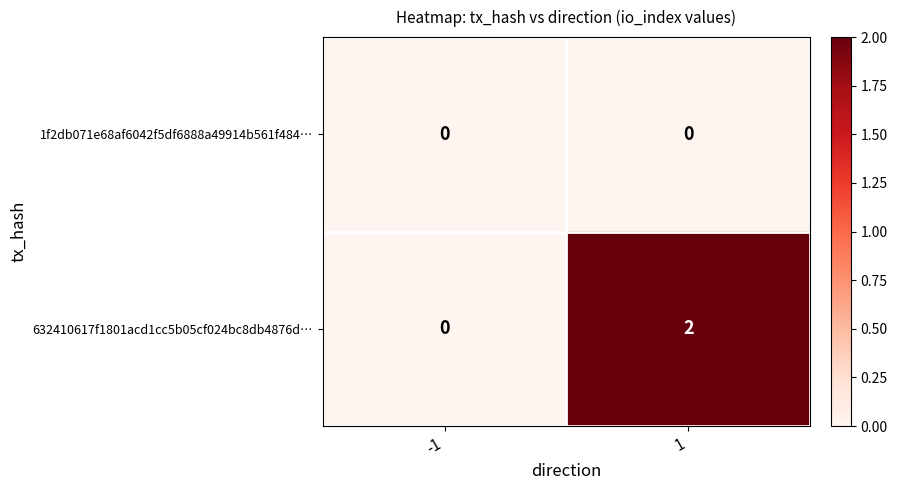

Reading left to right, list all the values displayed in this chart.

1f2db071e68af6042f5df6888a49914b561f484…: -1=0	1=0
632410617f1801acd1cc5b05cf024bc8db4876d…: -1=0	1=2